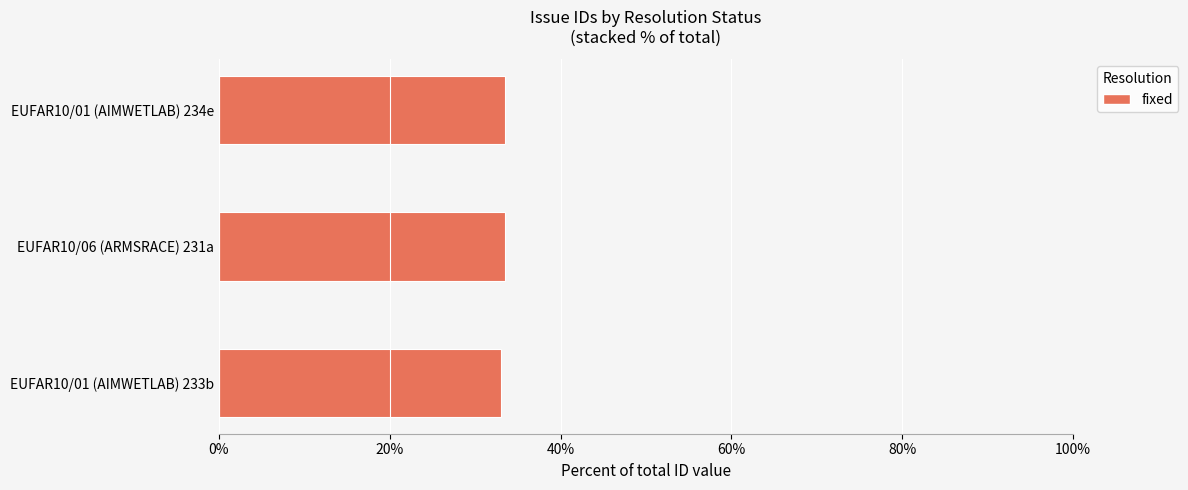

Approximately how many times larger is the value at EUFAR10/06 (ARMSRACE) 231a compared to EUFAR10/01 (AIMWETLAB) 233b?

1.0